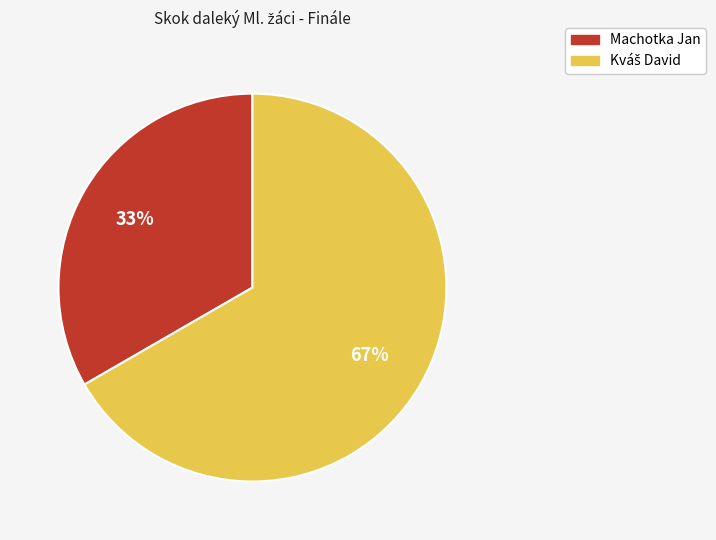

True or false: Machotka Jan accounts for 22% of the total.

False